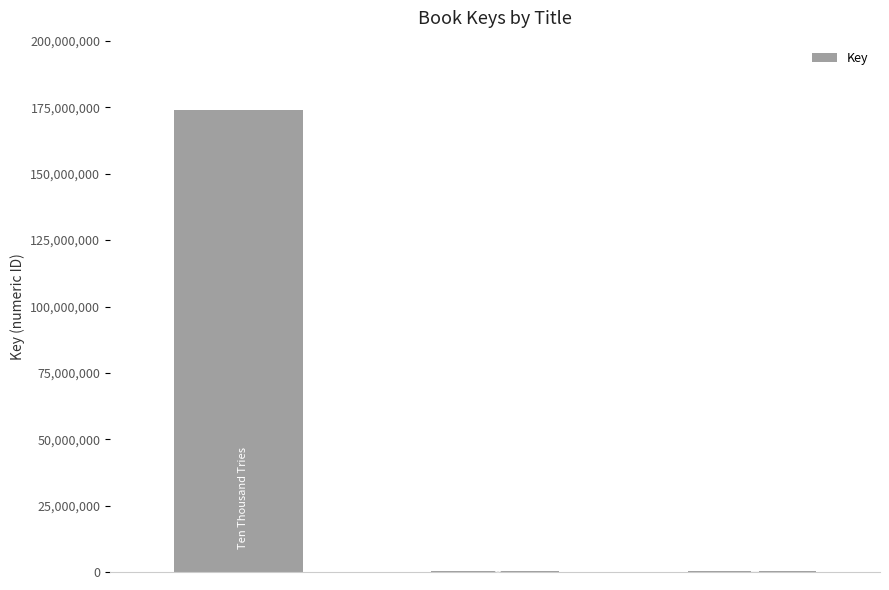

What is the sum of all values?

174651506